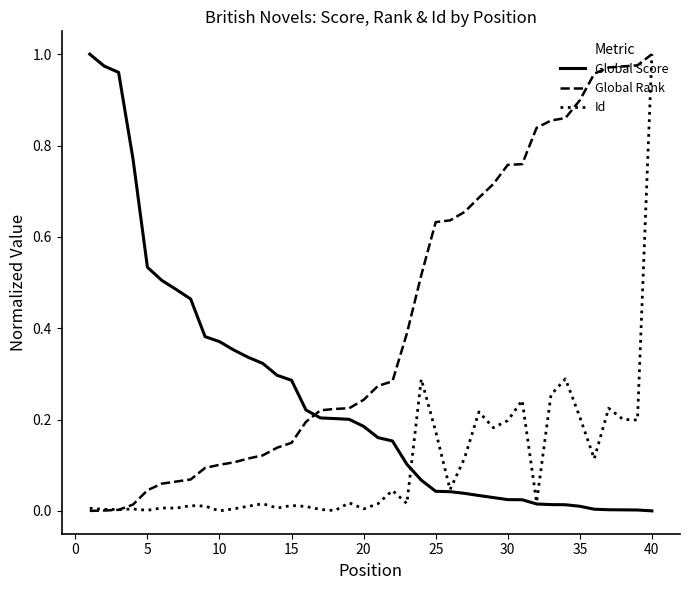

Rank the series by their average value, from highest to lowest.

Global Rank, Global Score, Id